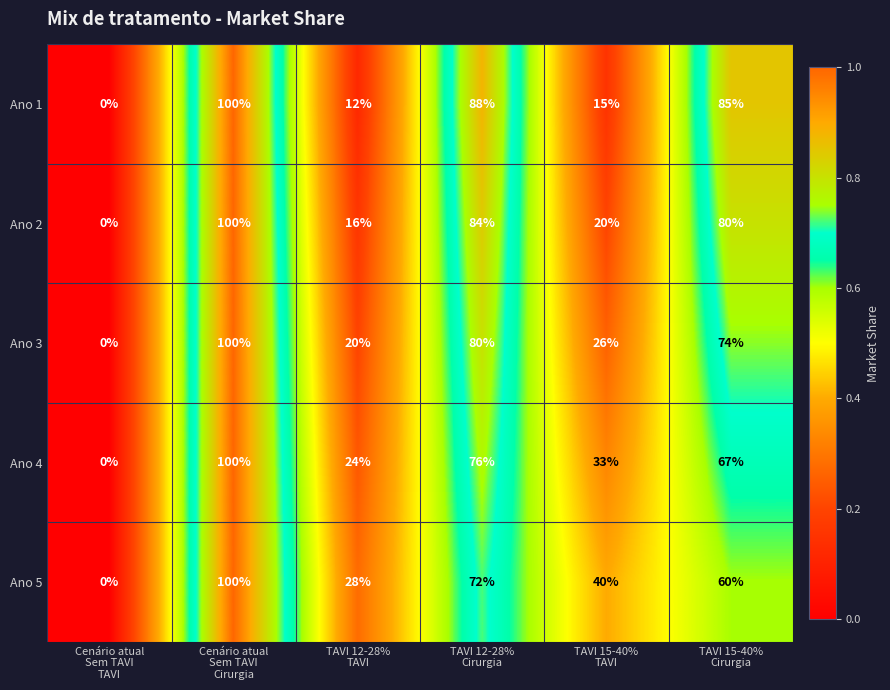

At which category is the sum across all series the highest?

Cenário atual
Sem TAVI
Cirurgia